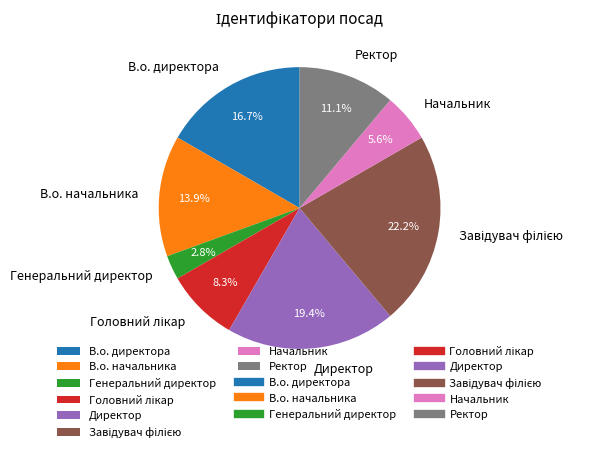

Count the number of slices in the pie.

8